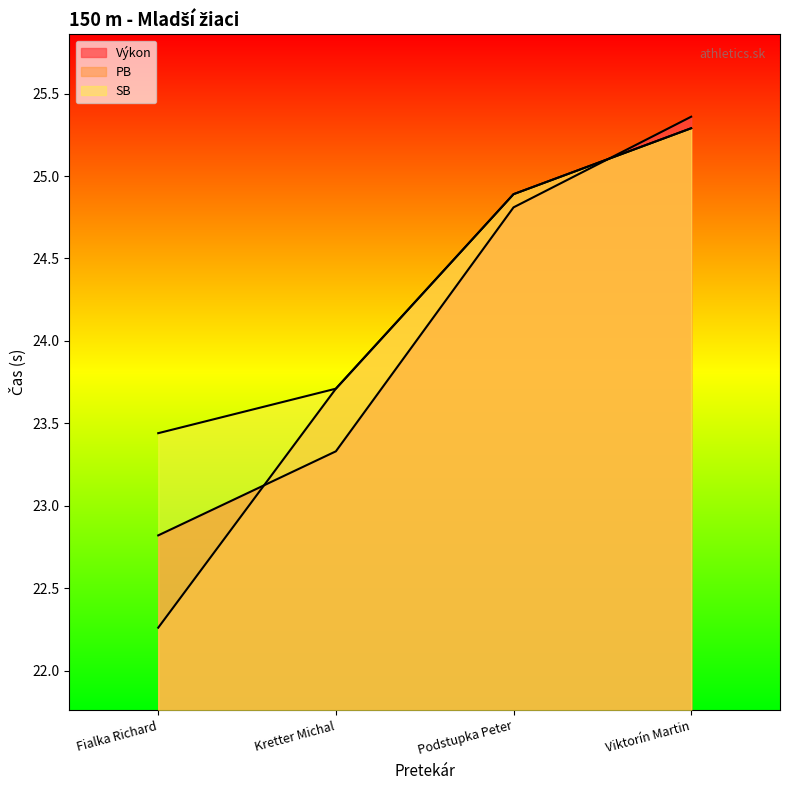

Between which two adjacent categories do PB and Výkon first intersect?

Fialka Richard and Kretter Michal